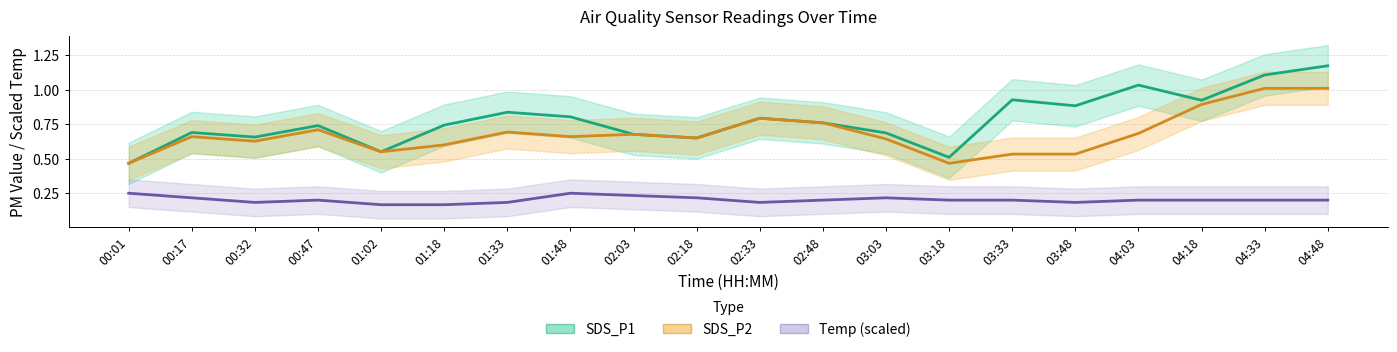

At which label is SDS_P2 closest to 0?

03:18